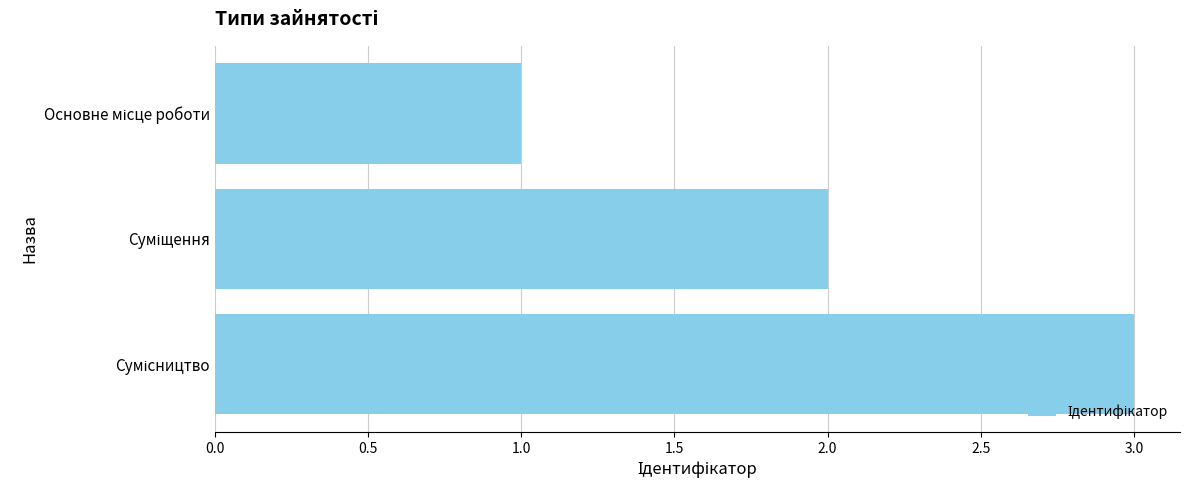

What is the greatest value displayed?

3